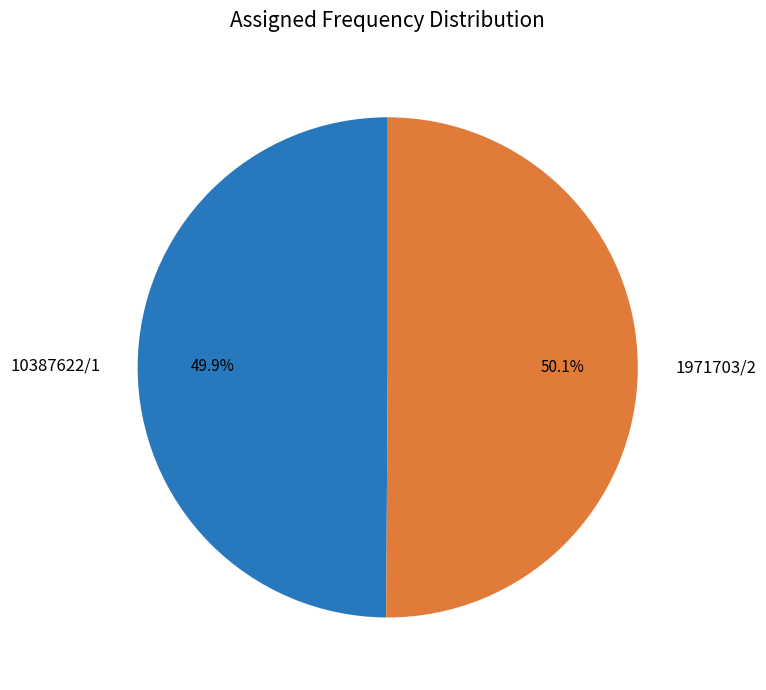

How many slices are in this pie chart?

2